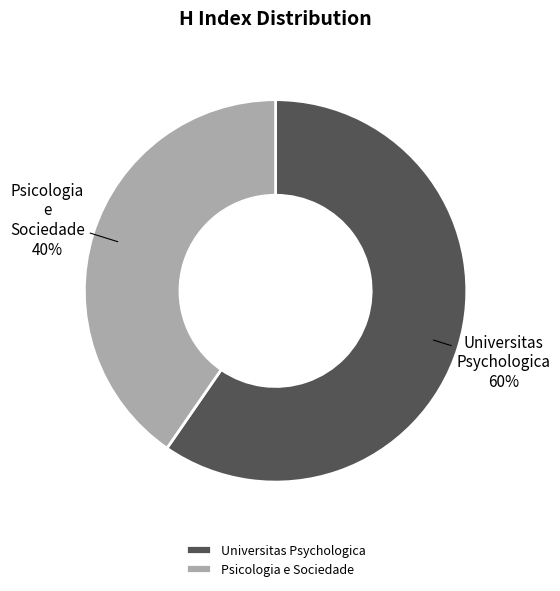

What percentage is the Psicologia e Sociedade slice, to the nearest percent?

40%